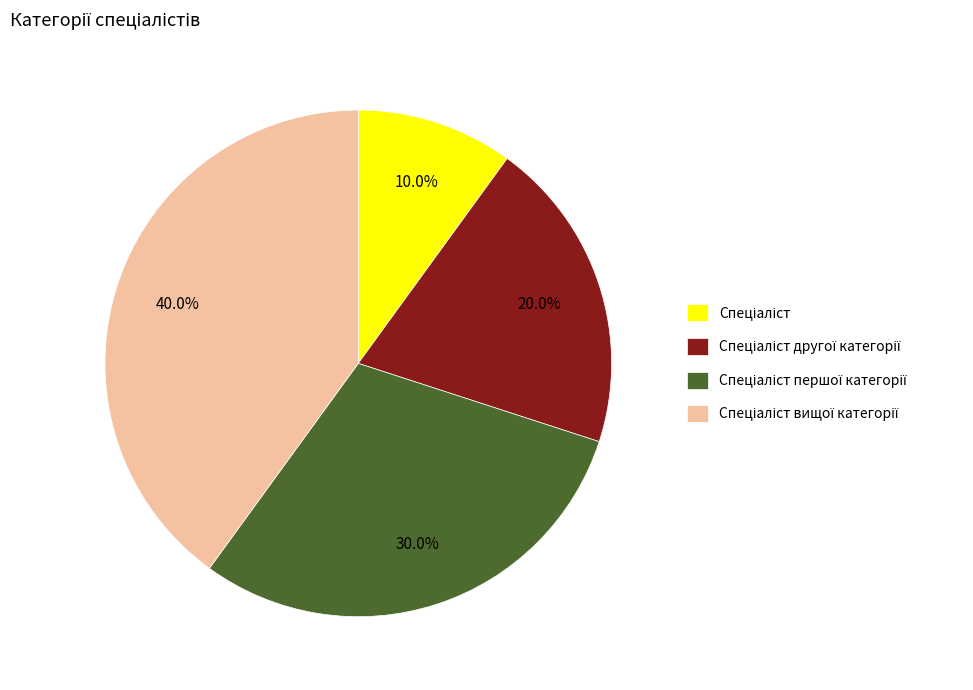

Is there a majority slice in this chart?

No